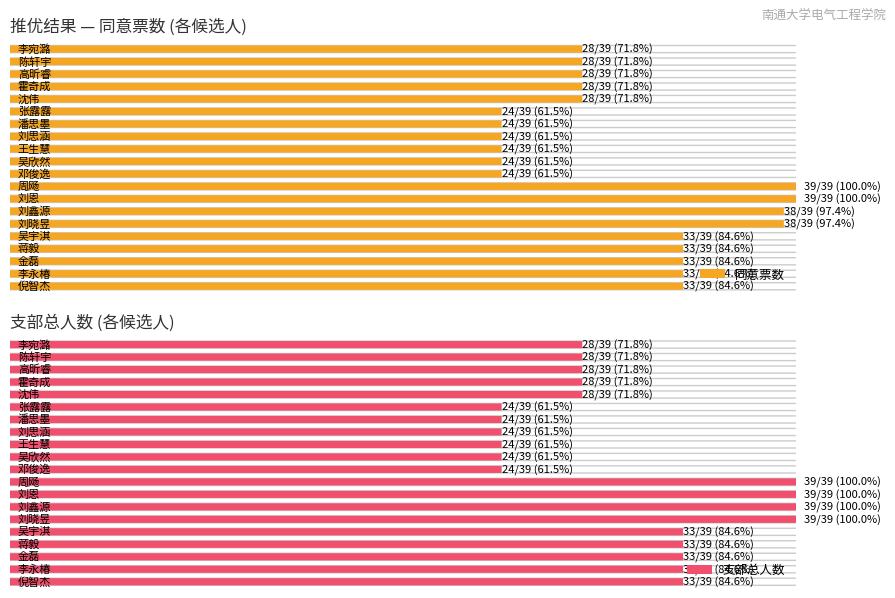

What is the sum of the 同意 values at 高昕睿 and 潘思墨?

52